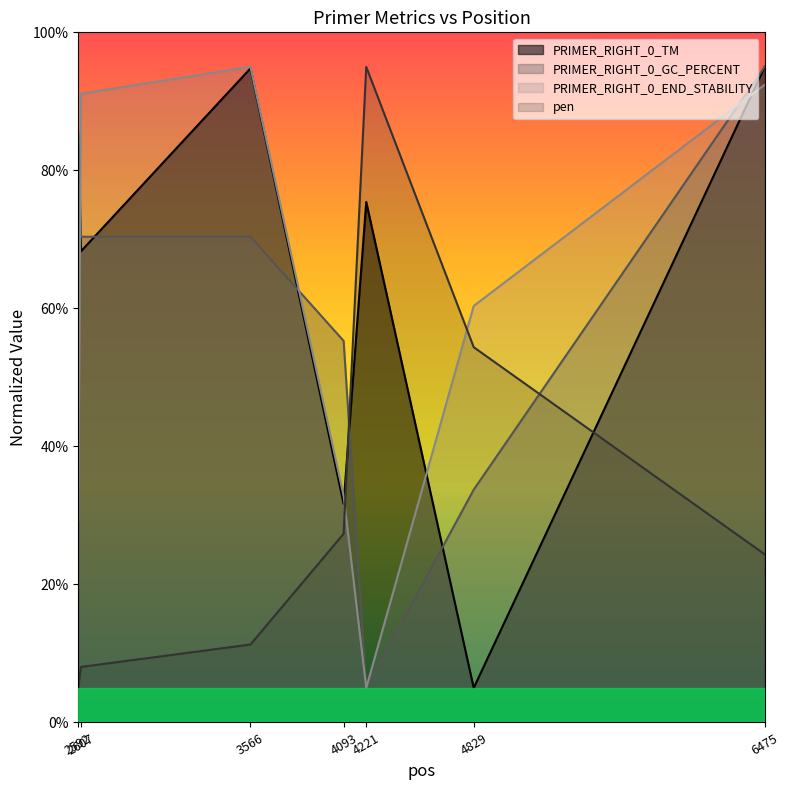

Which series has the largest total across all categories?

PRIMER_RIGHT_0_TM